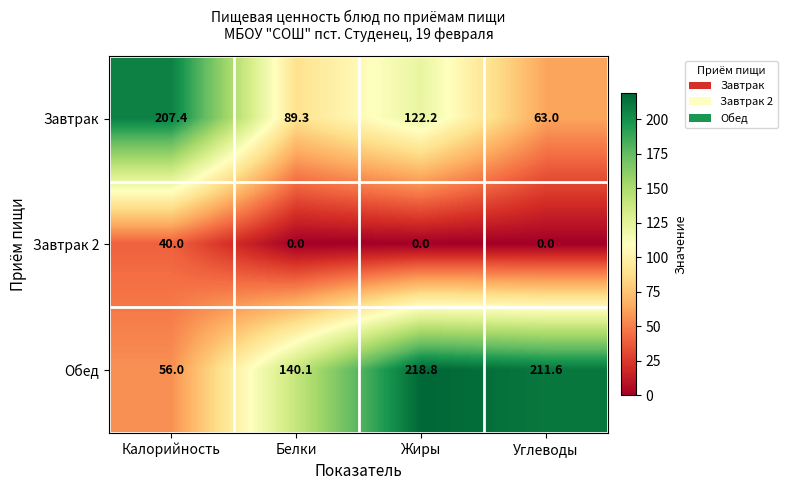

What is the average value of the Завтрак series?

120.5